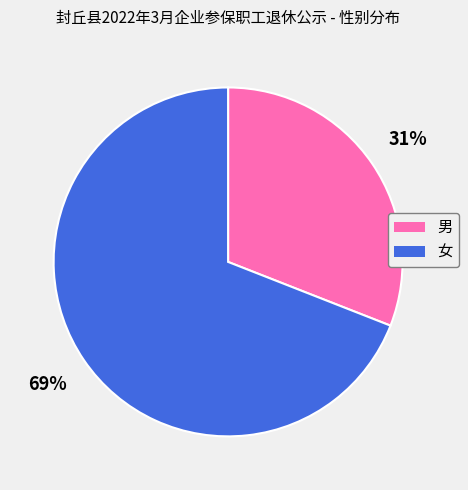

To the nearest percent, what is the average slice percentage?

50%